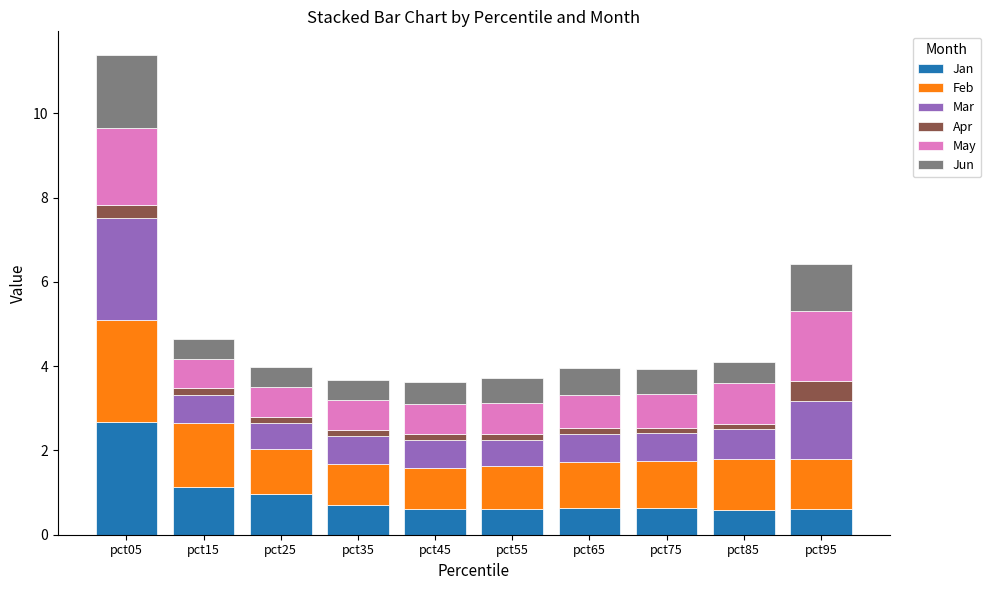

At which category is the sum across all series the highest?

pct05